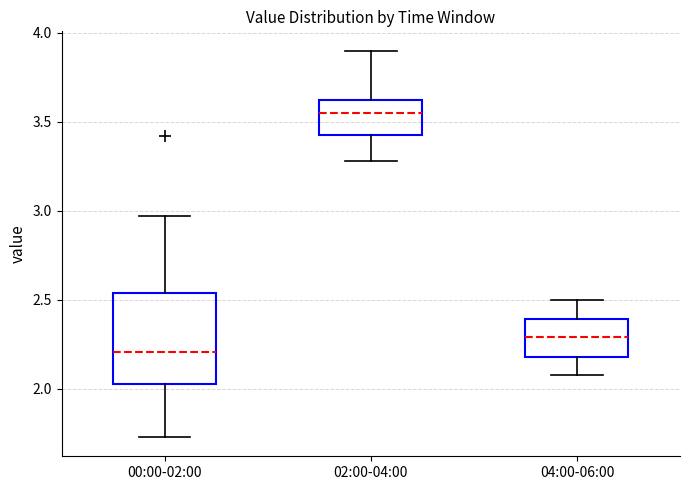

Comparing the boxes themselves (not the whiskers), which one is the tallest?

00:00-02:00